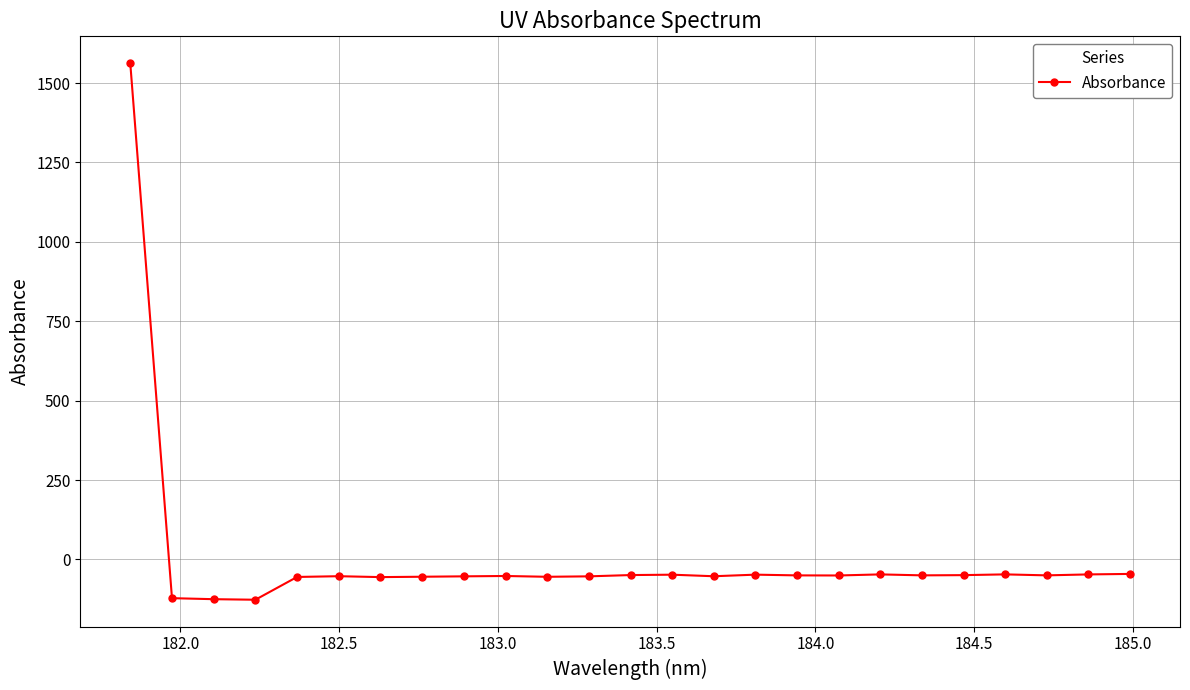

What is the minimum value shown in the chart?

-127.0